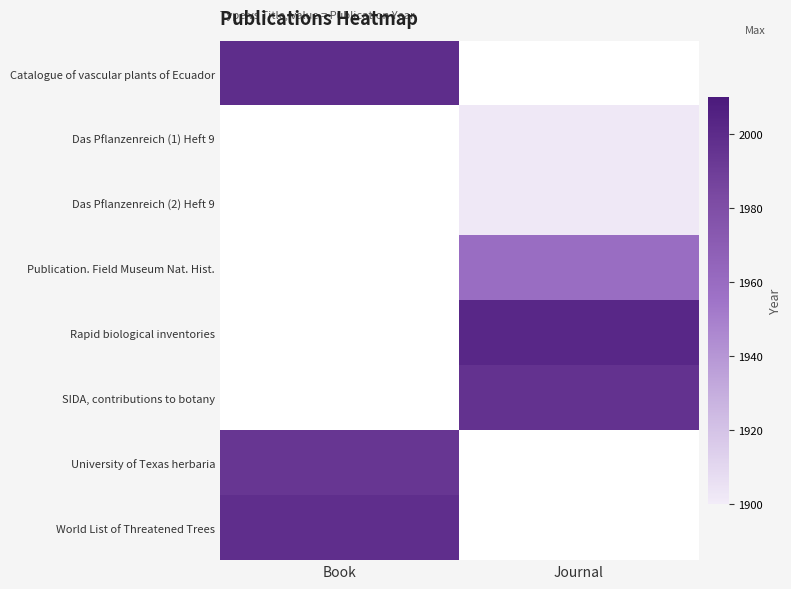

At how many categories does at least one series exceed 1944?

2